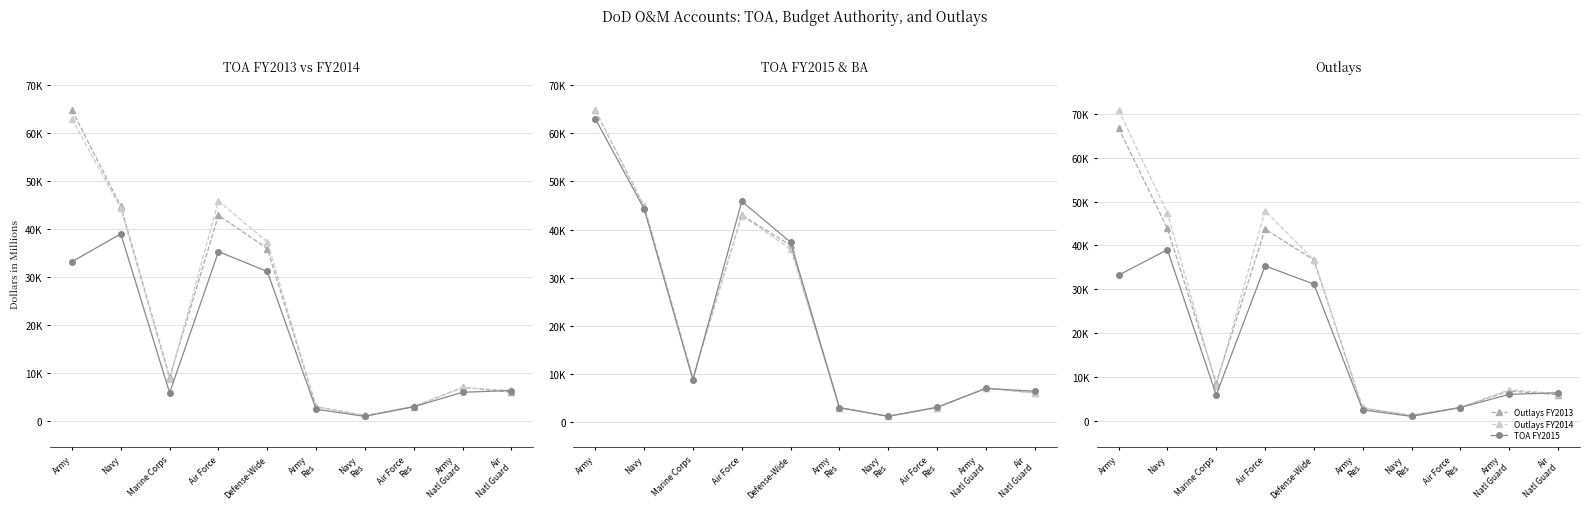

What is the difference between the highest and lowest values at Navy
Res?

245